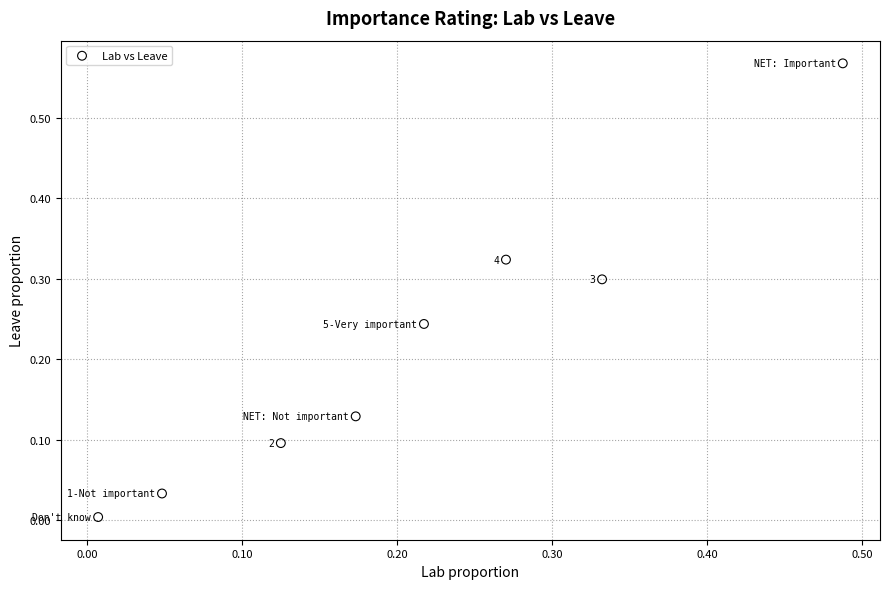

What is the range of X values (max minus min)?

0.5